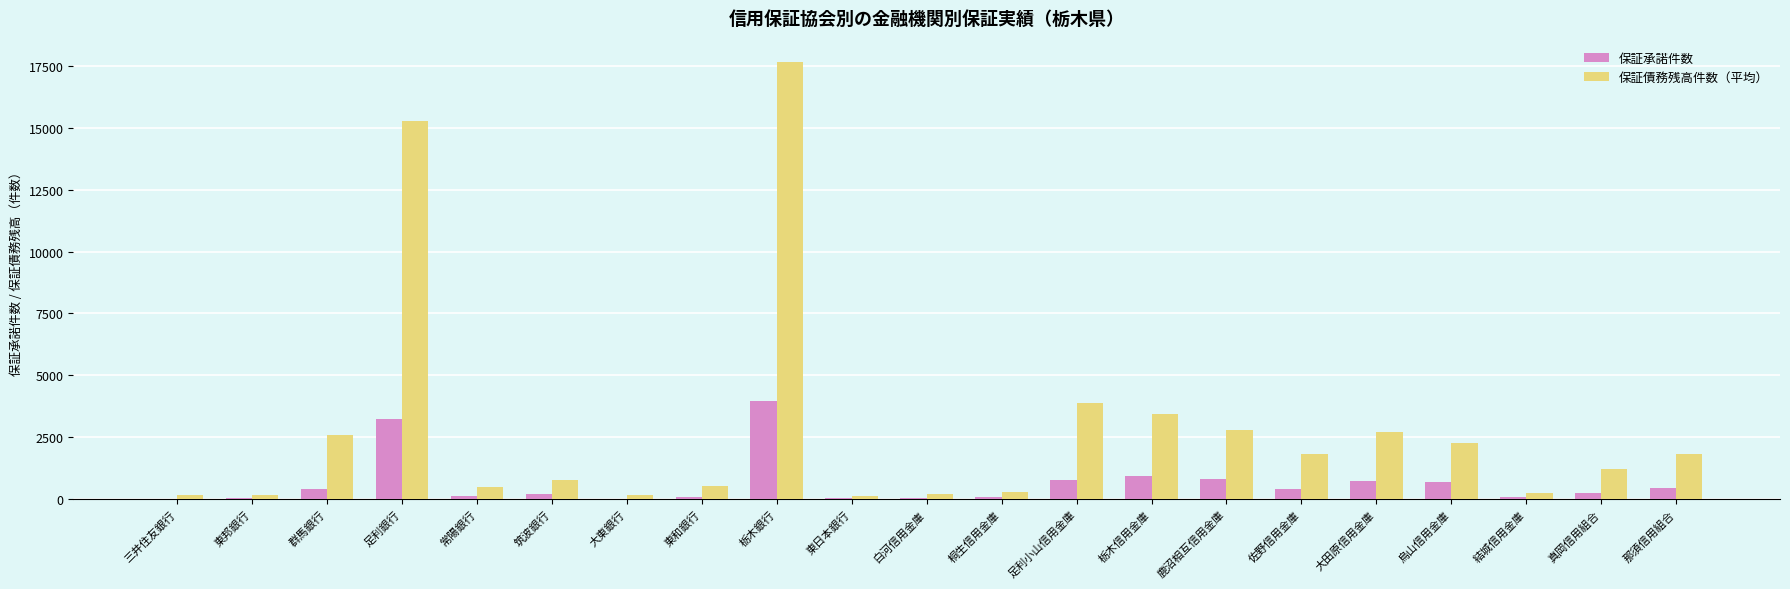

What is the highest value of the 保証承諾件数 series?

3975.0